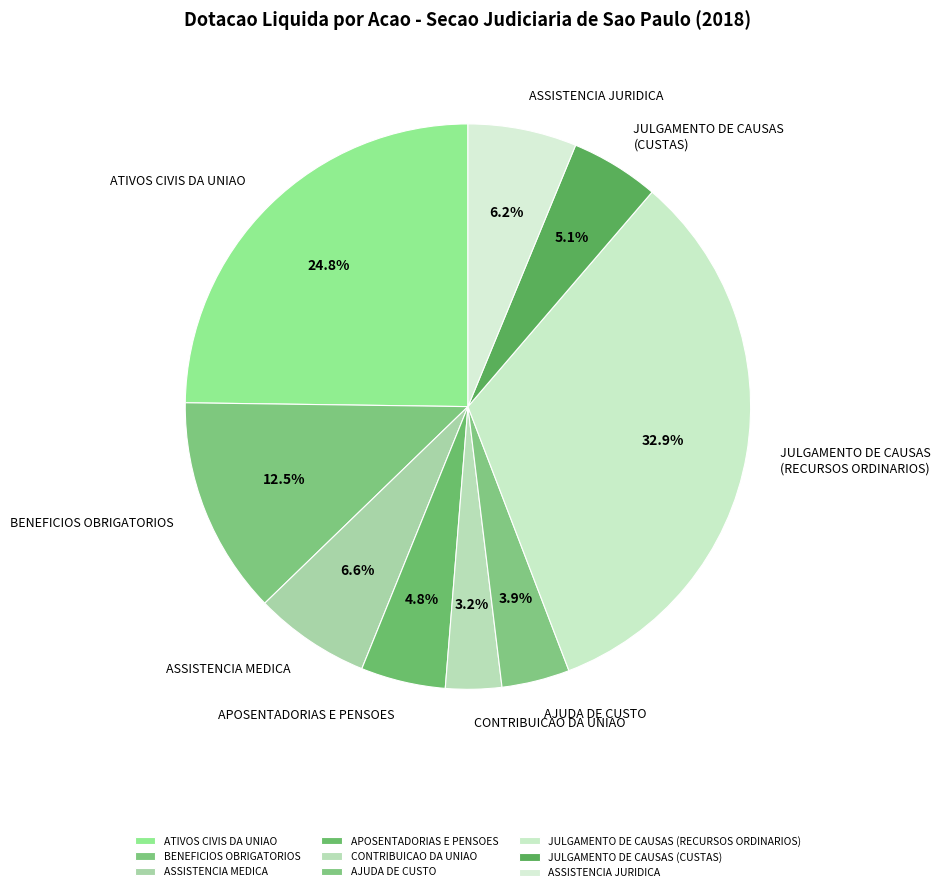

Does APOSENTADORIAS E PENSOES represent more than half of the total?

No